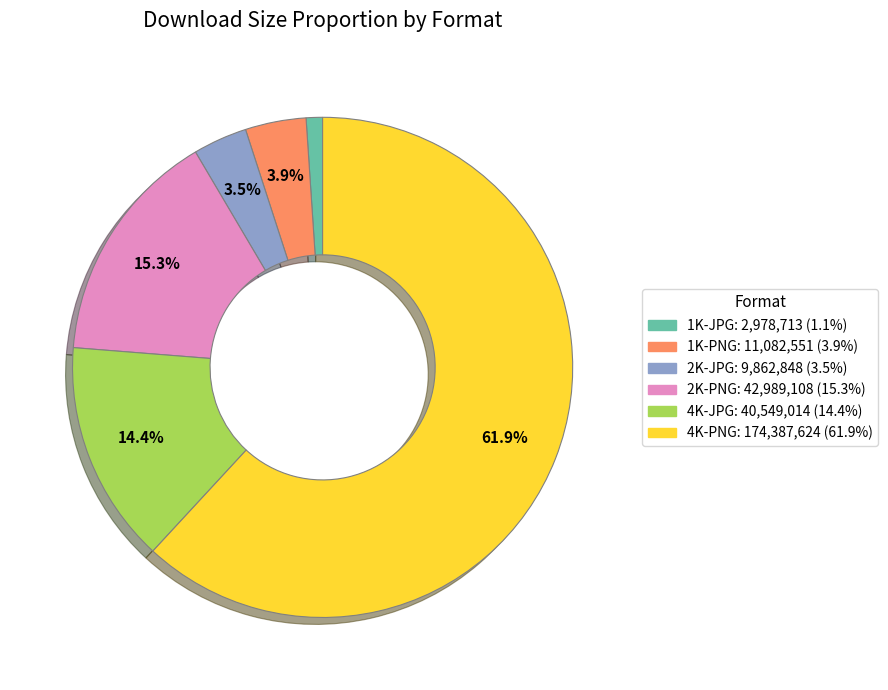

Which category has the biggest portion of the pie?

4K-PNG